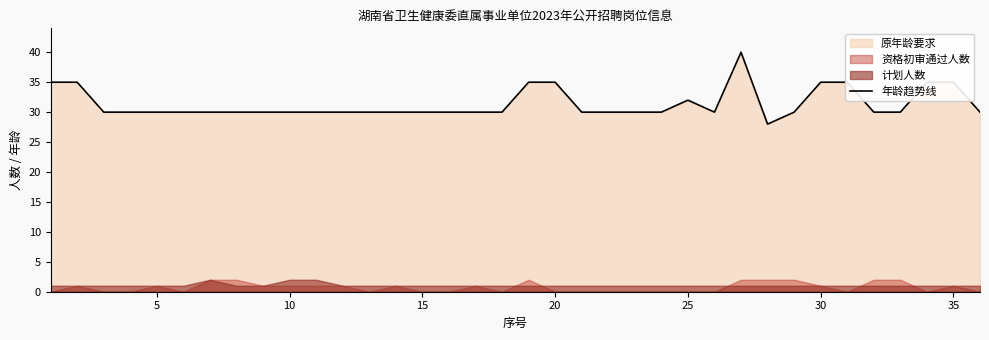

What is the approximate value of 年龄趋势线 at 20?

35